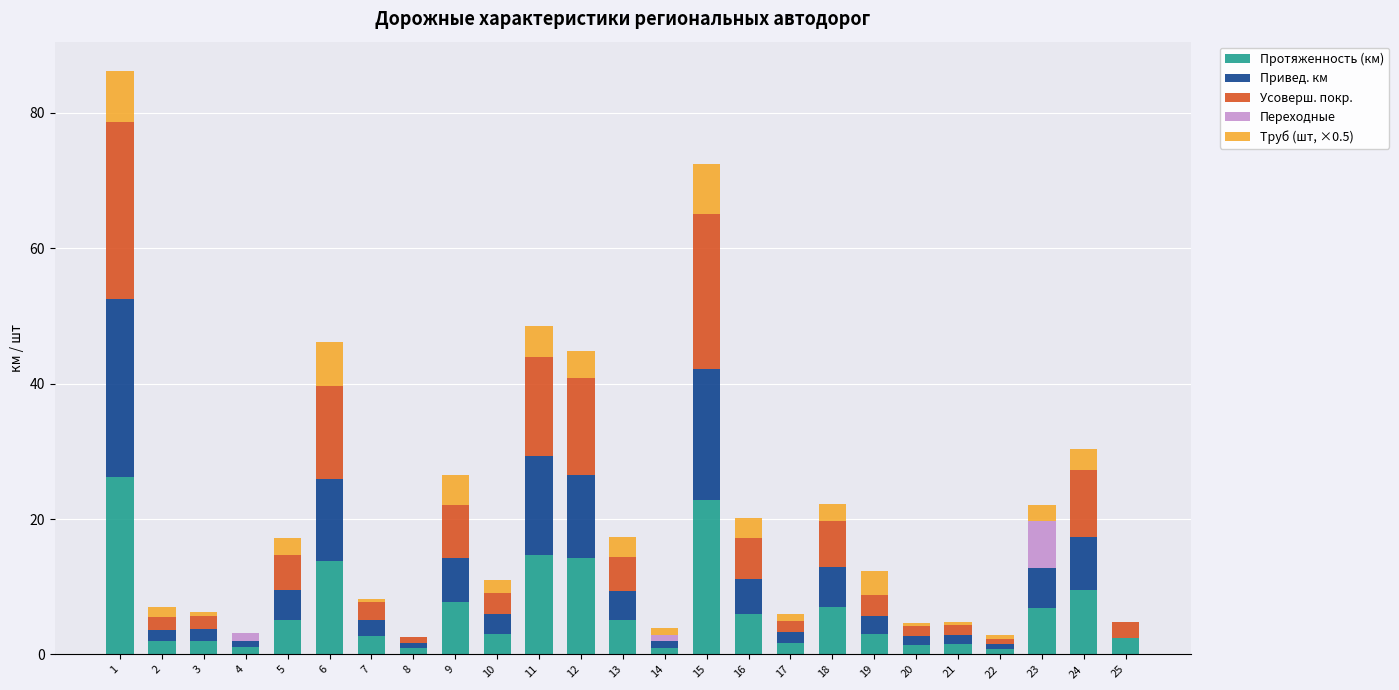

What is the sum of the Протяженность (км) values at 5 and 9?

12.8